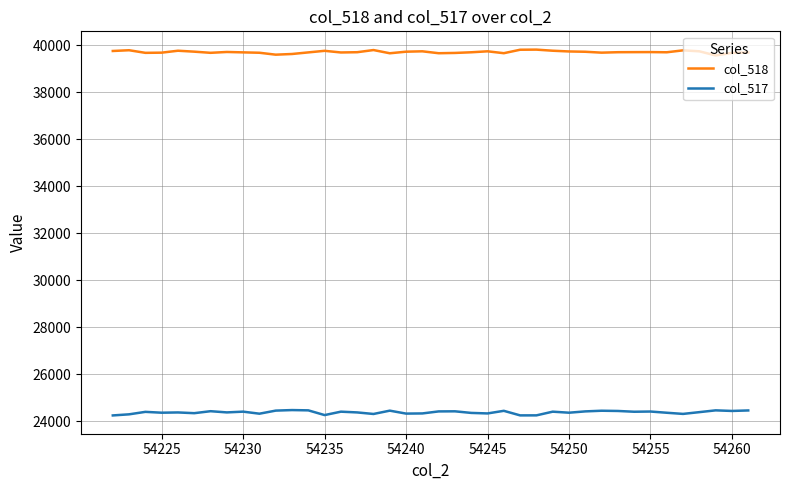

Rank the series by their maximum value, from highest to lowest.

col_518, col_517